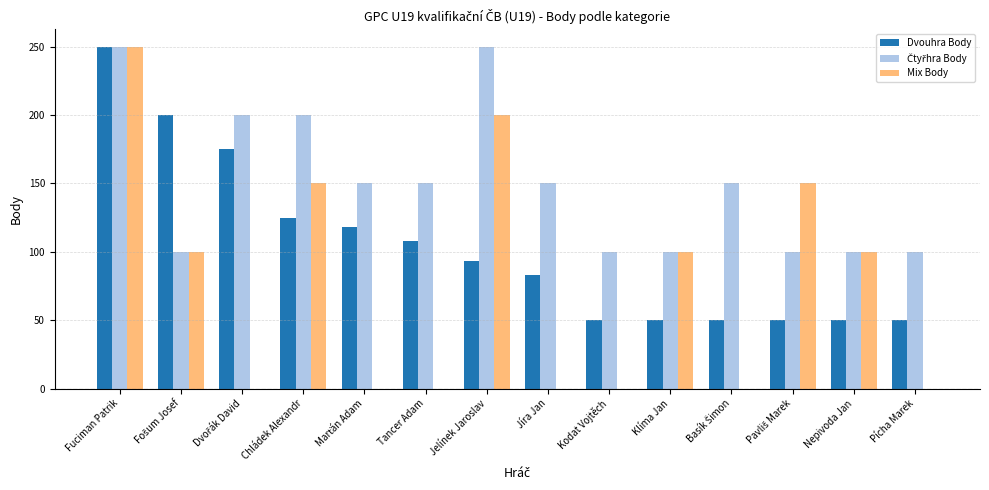

What is the total value across all series at Nepivoda Jan?

250